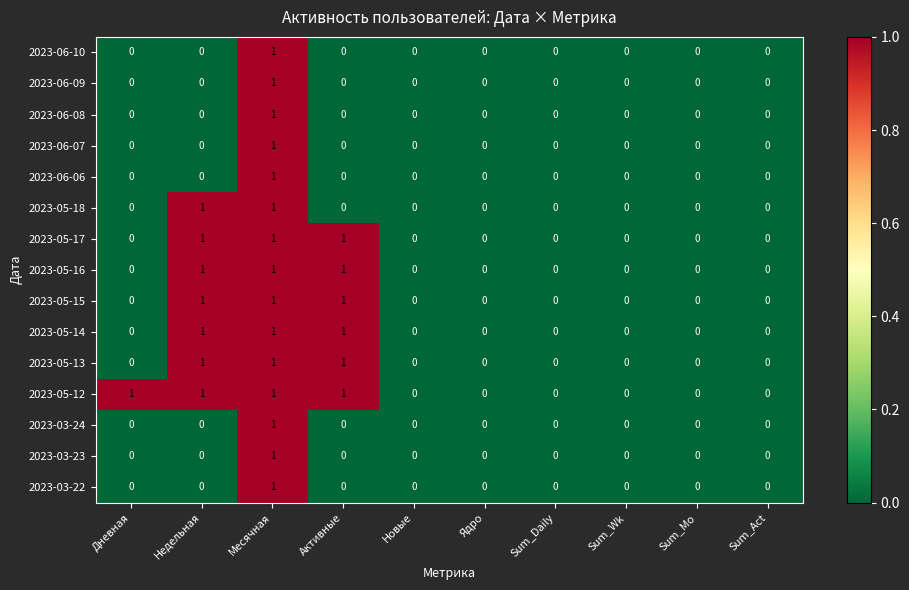

Count the 2023-05-15 values in the range 0 to 1.

10